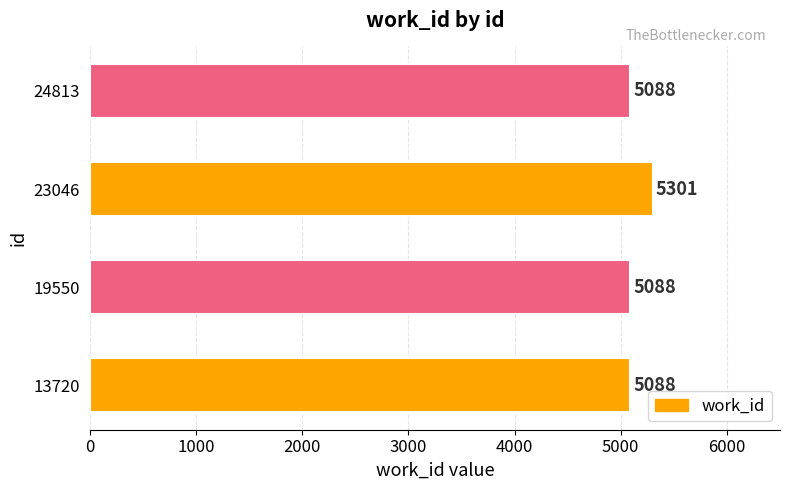

What is the average value?

5141